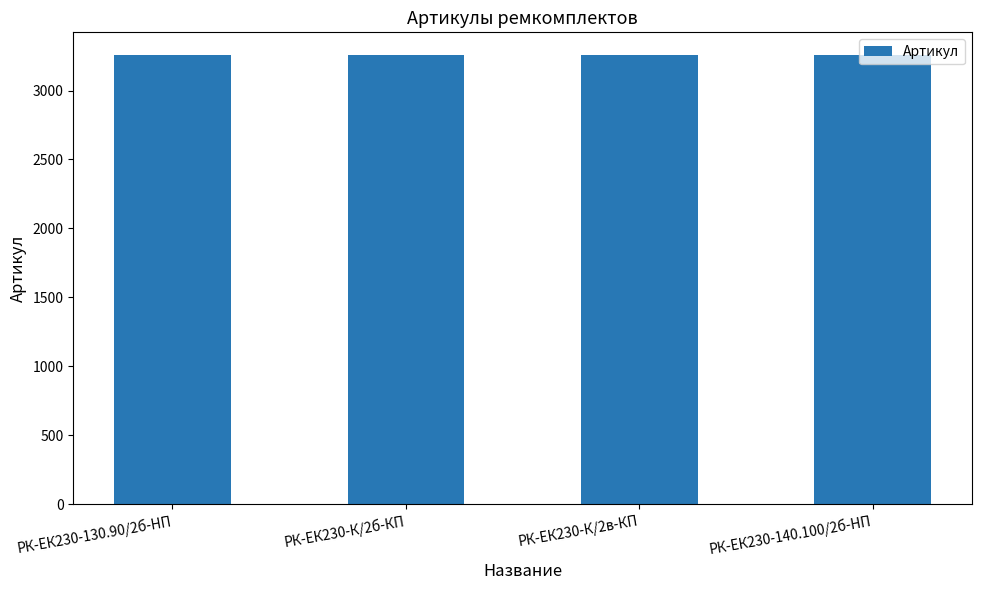

The value at РК-ЕК230-140.100/2б-HП is 5128. True or false?

False